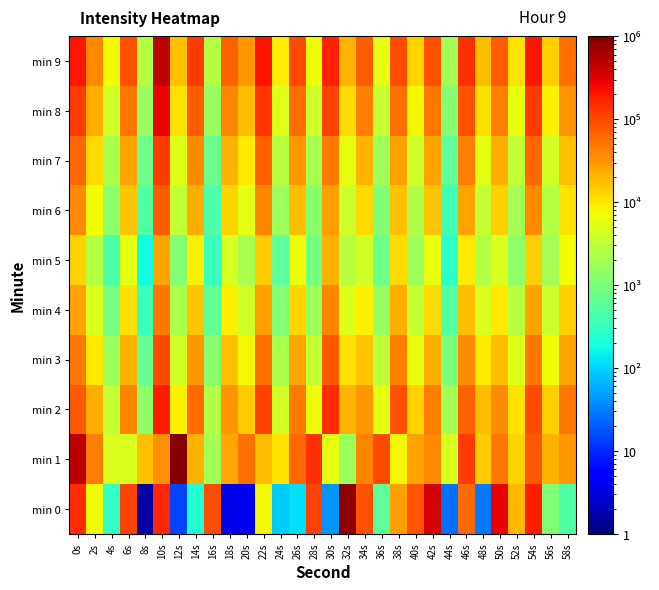

What is the smallest value displayed?

1.6